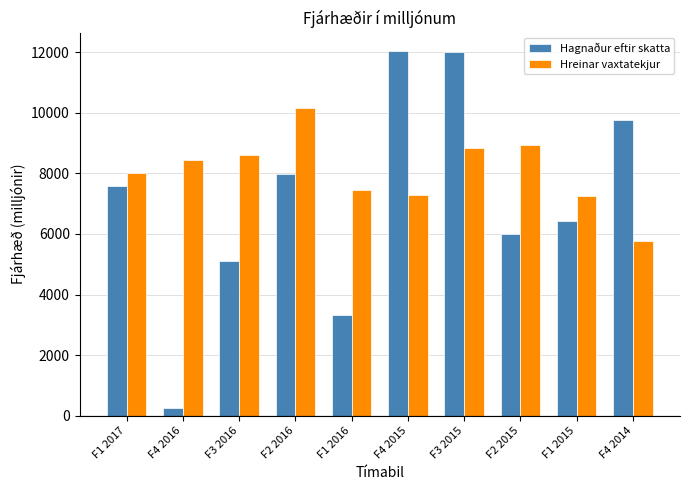

What is the smallest value displayed?

243